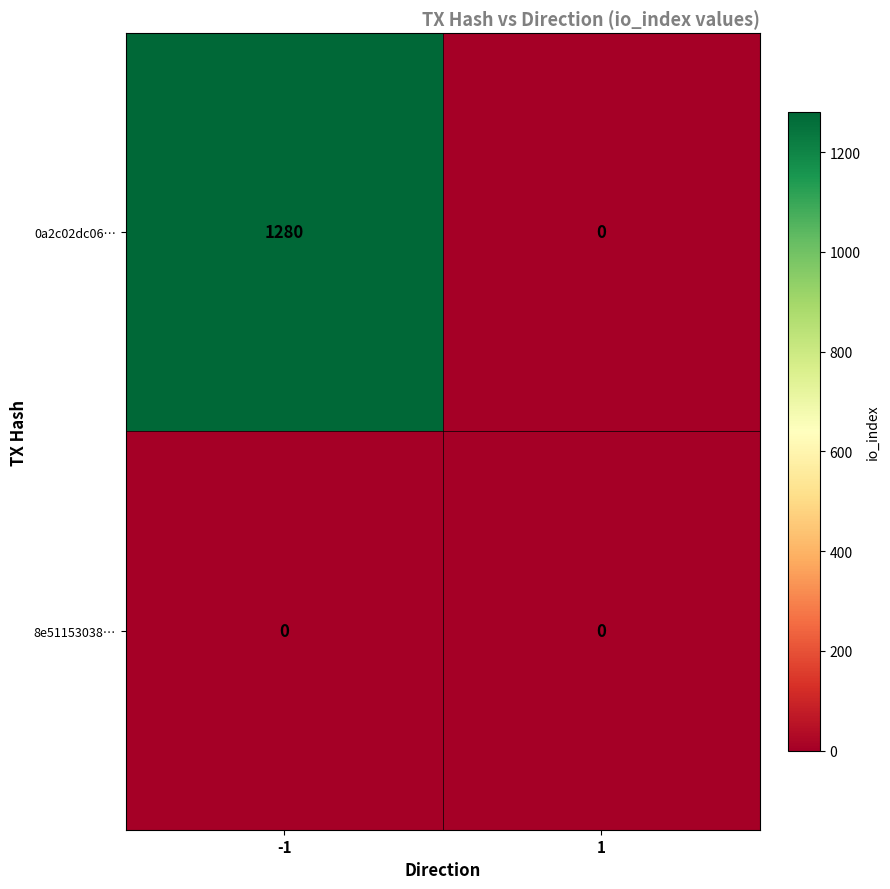

Which category has the highest value across all series?

-1